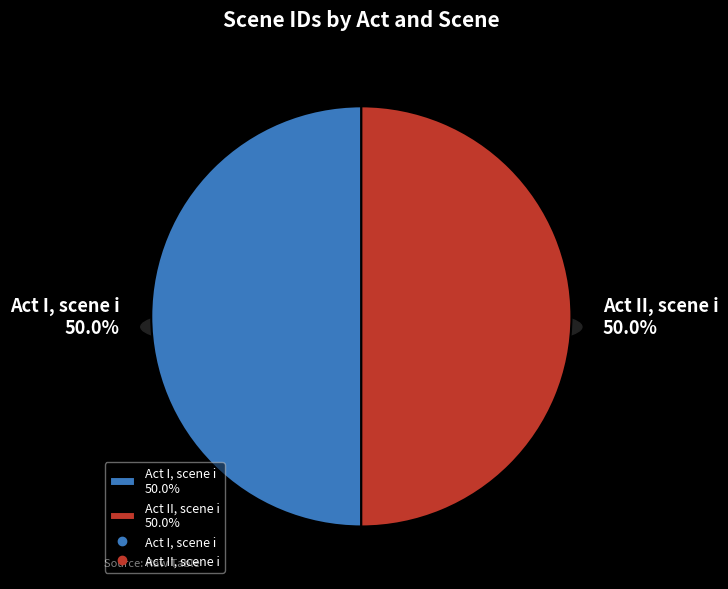

Is it true that Act II, scene i is 50% of the pie?

True